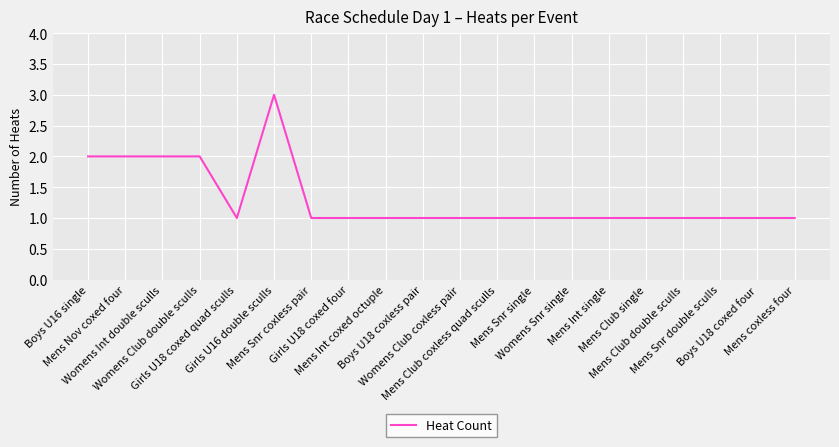

What is the greatest value displayed?

3